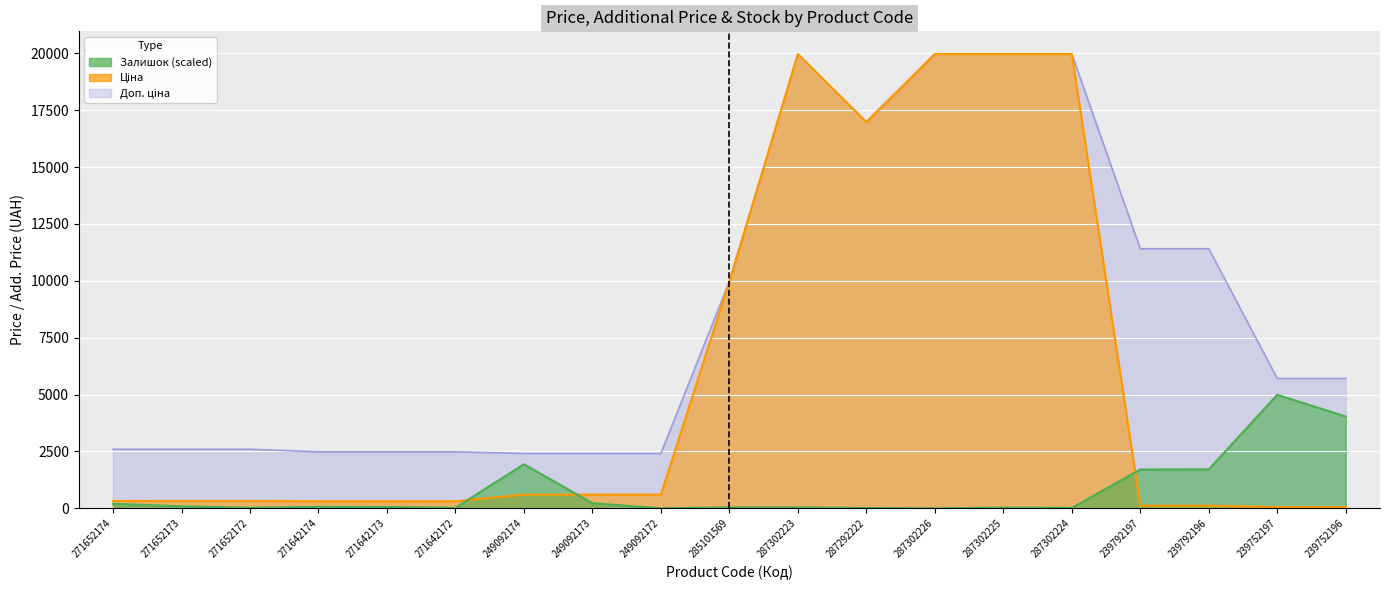

What is the label of the 18th point from the right?

271652173